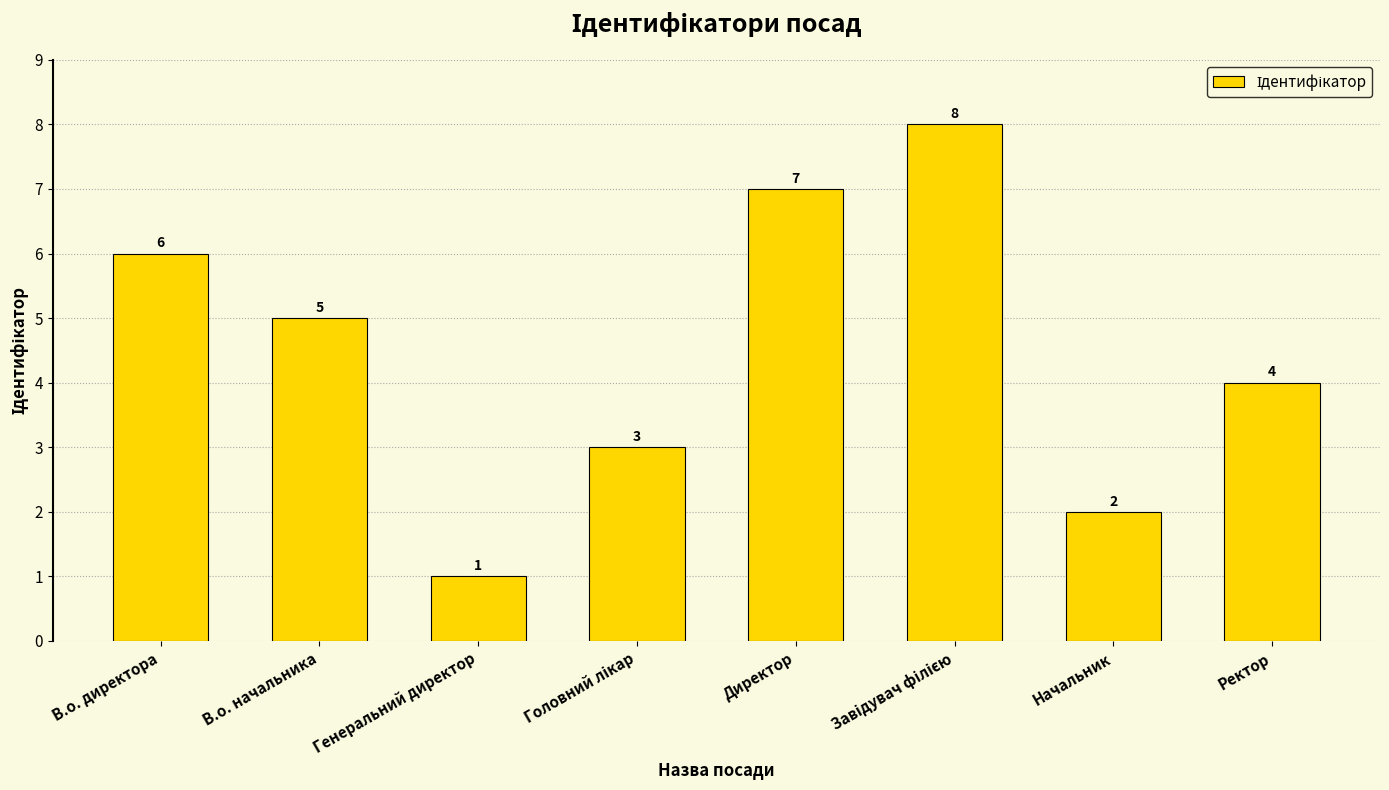

Which has a higher value, В.о. начальника or В.о. директора?

В.о. директора